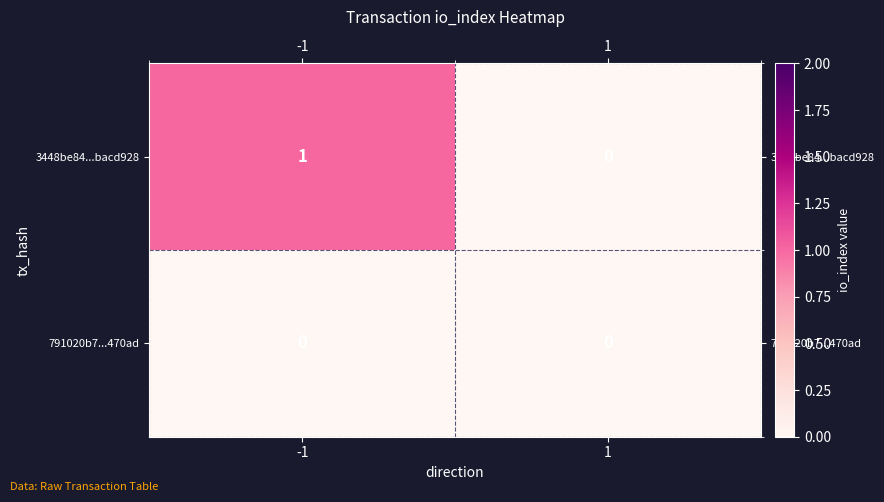

Between -1 and 1, which series saw the biggest shift?

3448be84...bacd928